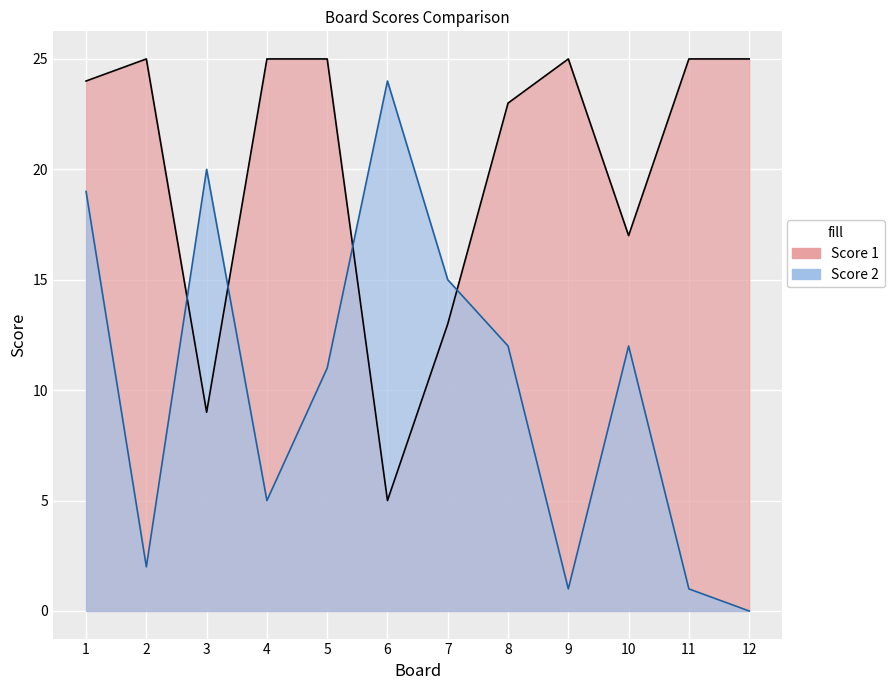

At how many categories does at least one series exceed 1?

12